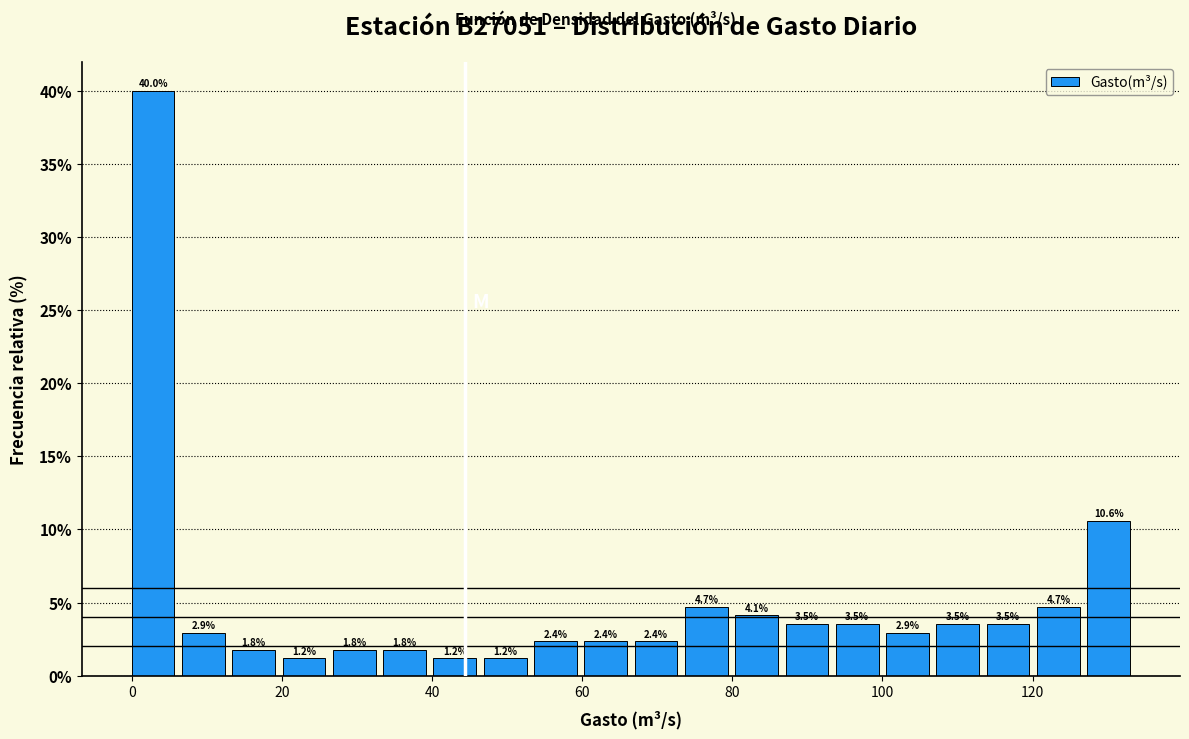

Read against the x-axis, roughly where is the centre of the tallest bar?

2